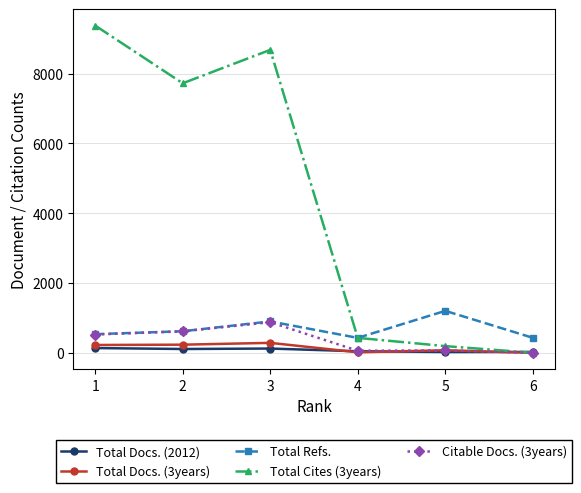

True or false: Total Docs. (3years) has a value of 285 at 3.

True